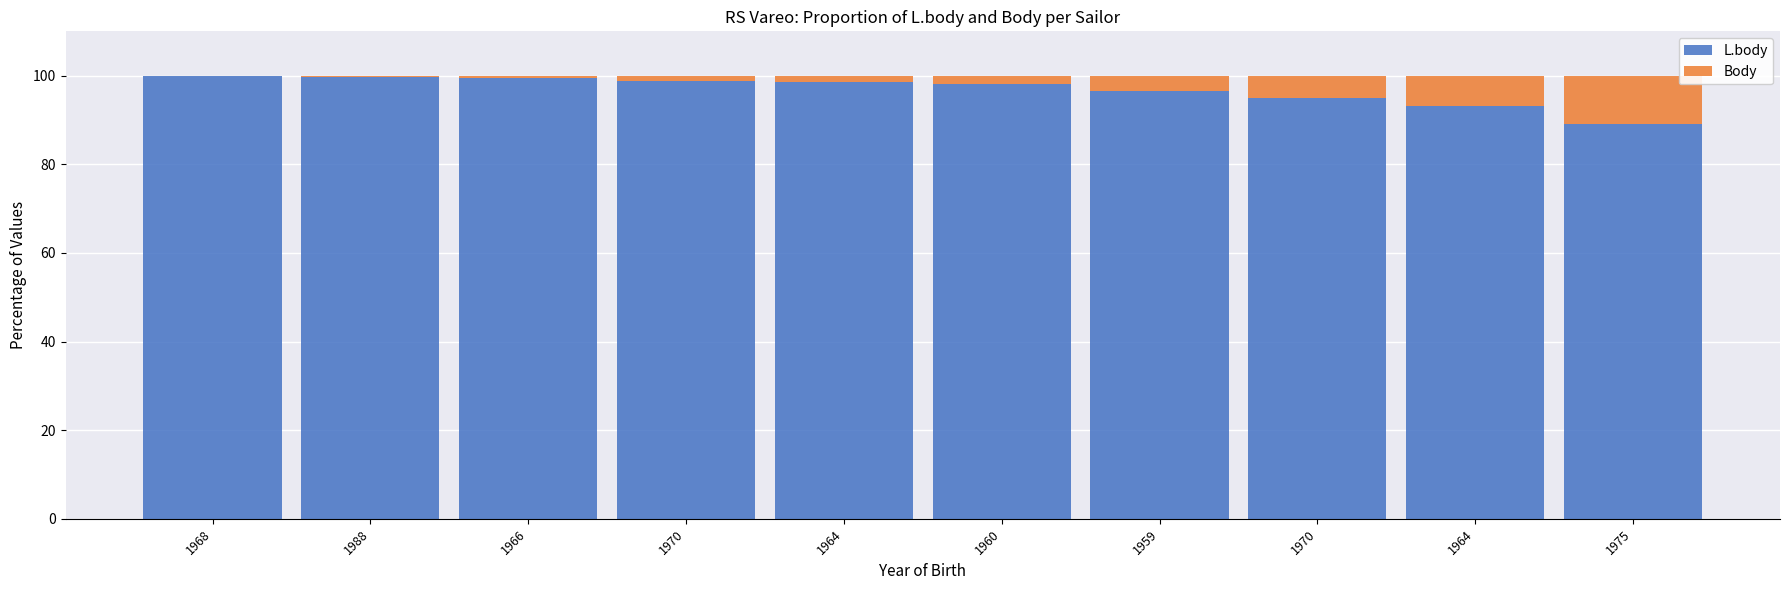

Between 1970 and 1970, which is larger?

1970